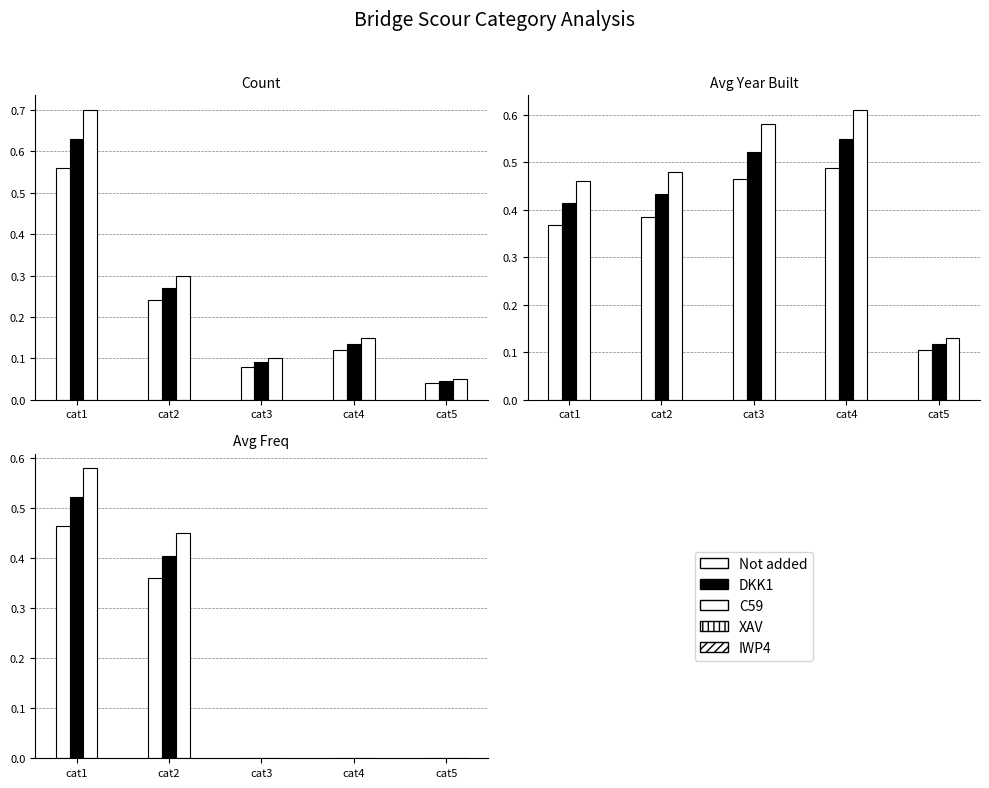

How many values in the DKK1 series exceed 0?

2